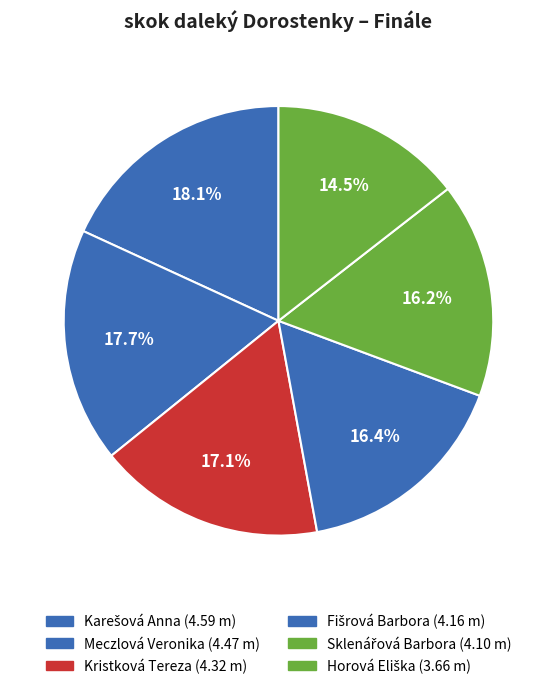

How many segments does this pie chart have?

6